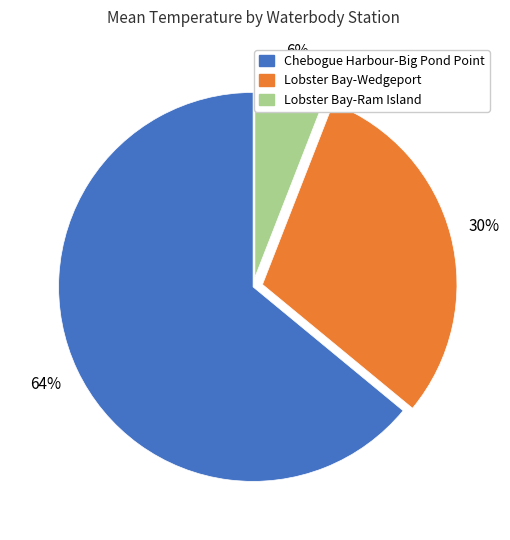

Is there a majority slice in this chart?

Yes